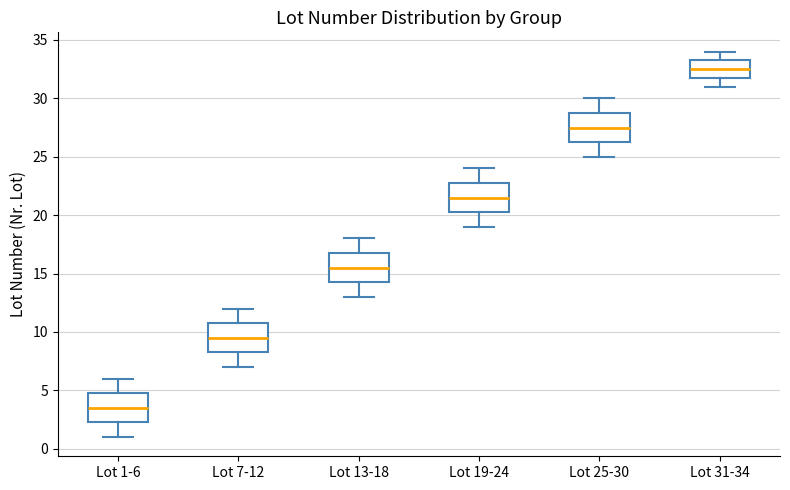

Reading left to right, read every box against the y-axis: the position of its median line, the range the box covers, and the ends of its whiskers. The values are not printed on the chart, so give them approximately, as read against the axis.

Lot 1-6: median 3.5, box 2.5 to 5.0, whiskers 1.0 to 6.0
Lot 7-12: median 9.5, box 8.5 to 11.0, whiskers 7.0 to 12.0
Lot 13-18: median 15.5, box 14.5 to 17.0, whiskers 13.0 to 18.0
Lot 19-24: median 21.5, box 20.5 to 23.0, whiskers 19.0 to 24.0
Lot 25-30: median 27.5, box 26.5 to 29.0, whiskers 25.0 to 30.0
Lot 31-34: median 32.5, box 32.0 to 33.5, whiskers 31.0 to 34.0